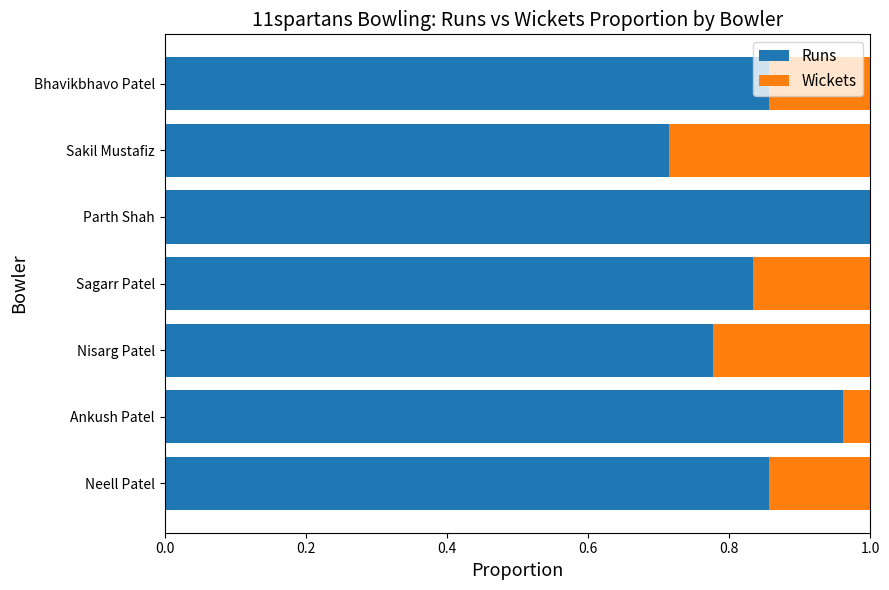

The Runs series shows 1.0 at Ankush Patel. True or false?

True